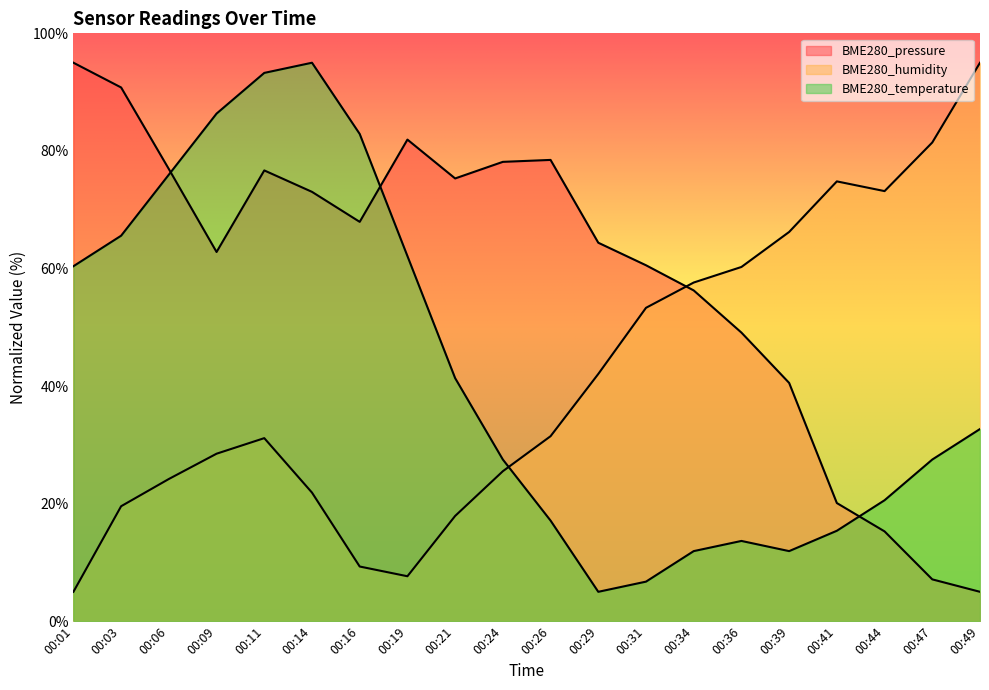

The value of BME280_pressure at 00:21 is 75.3. True or false?

True